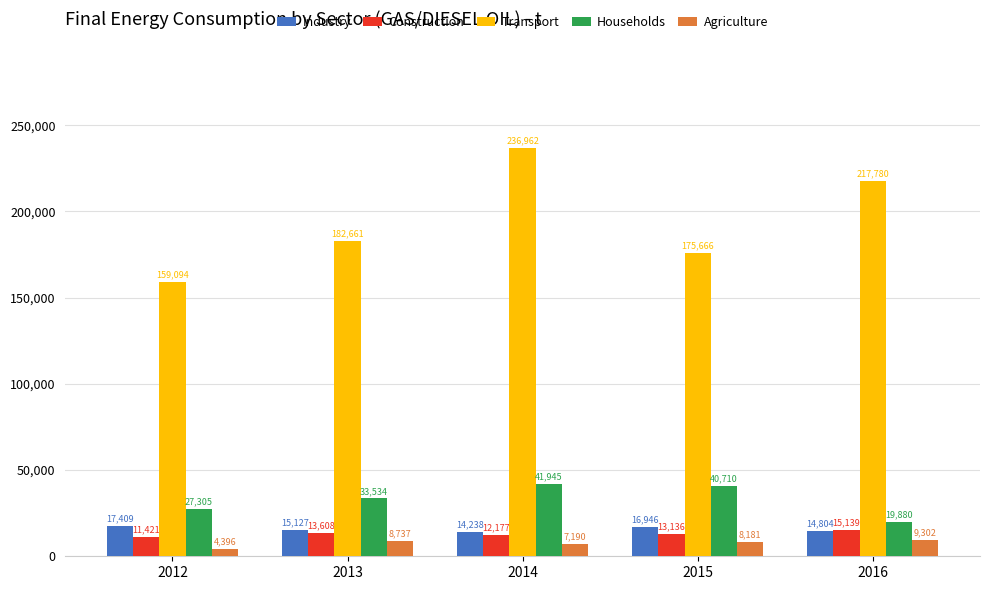

At which category is the sum across all series the highest?

2014